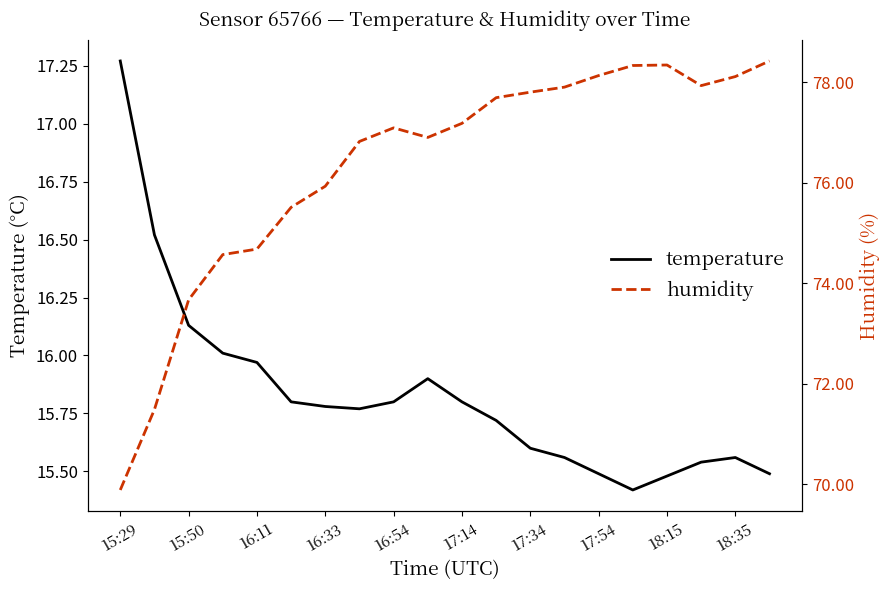

True or false: temperature and humidity intersect in this chart.

False